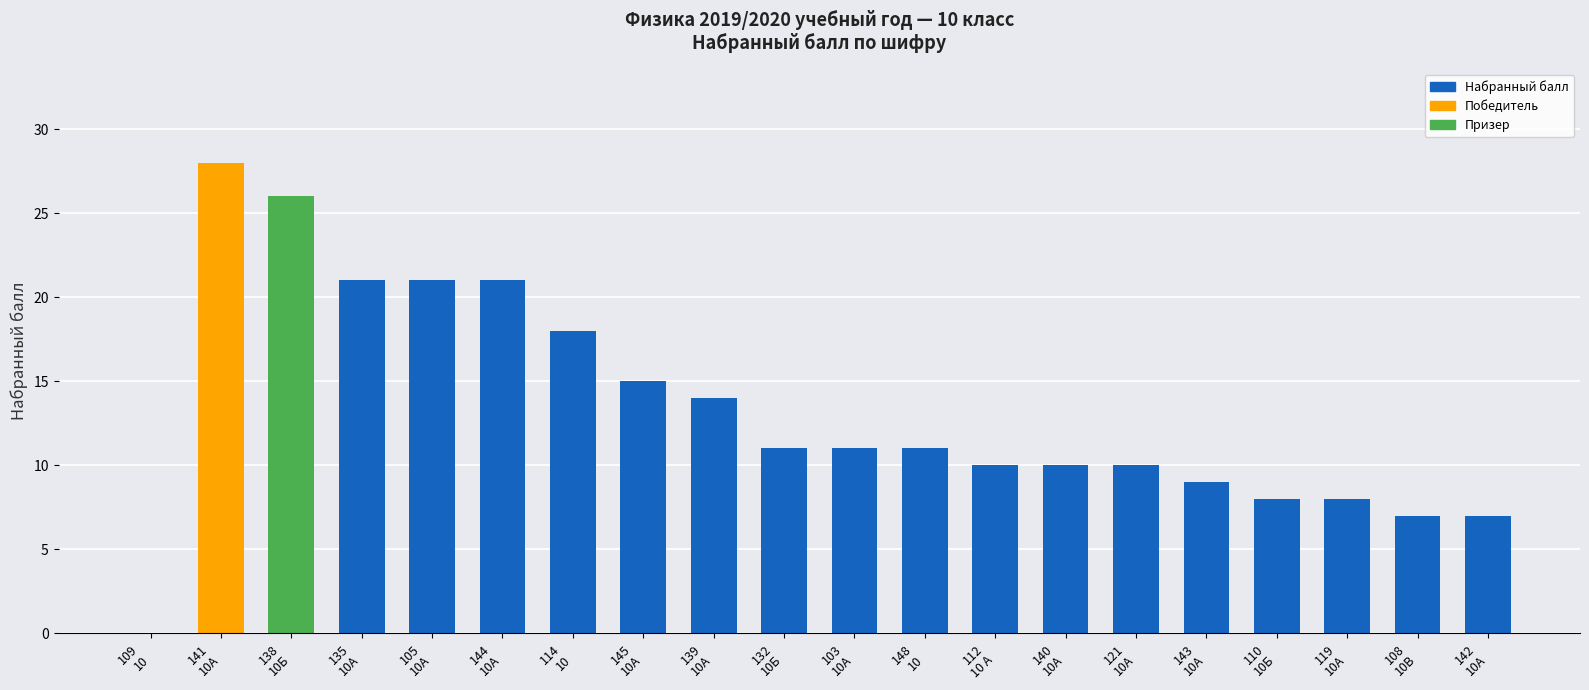

What is the ratio of the value at 135
10А to the value at 139
10А?

1.5